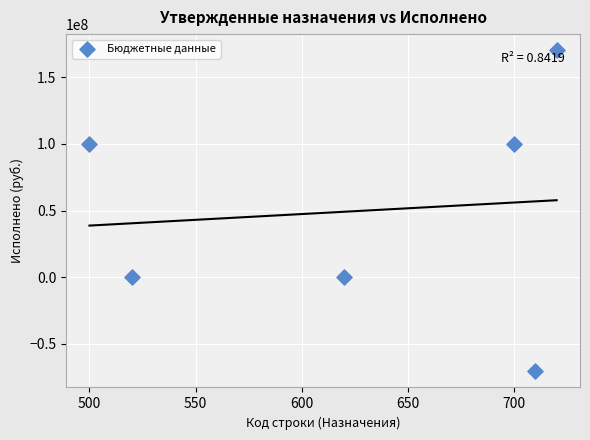

What is the range of Y values (max minus min)?

240782101.2